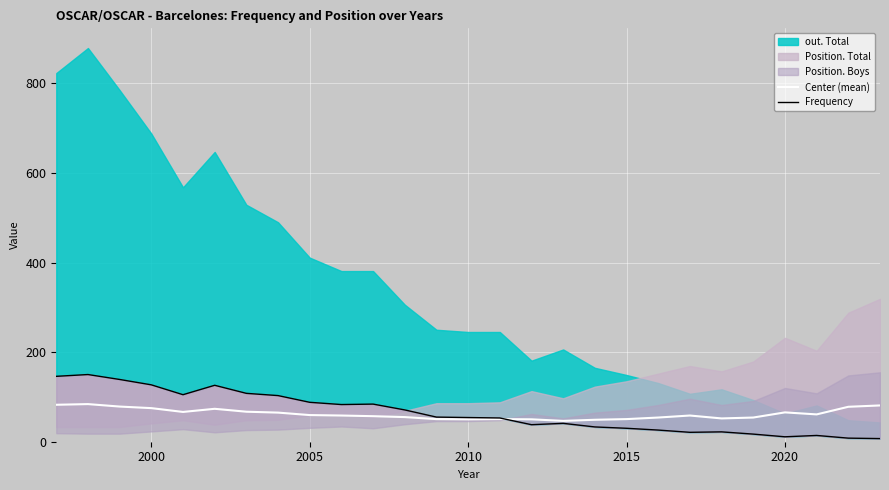

Is it true that Center (mean) equals 50.5 at 2015?

True